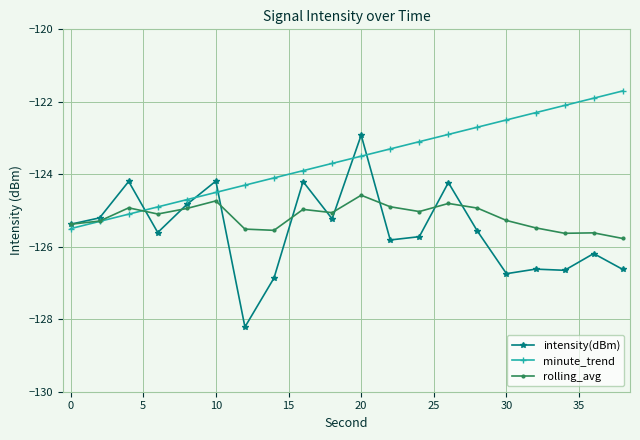

What is the greatest value displayed?

-121.7